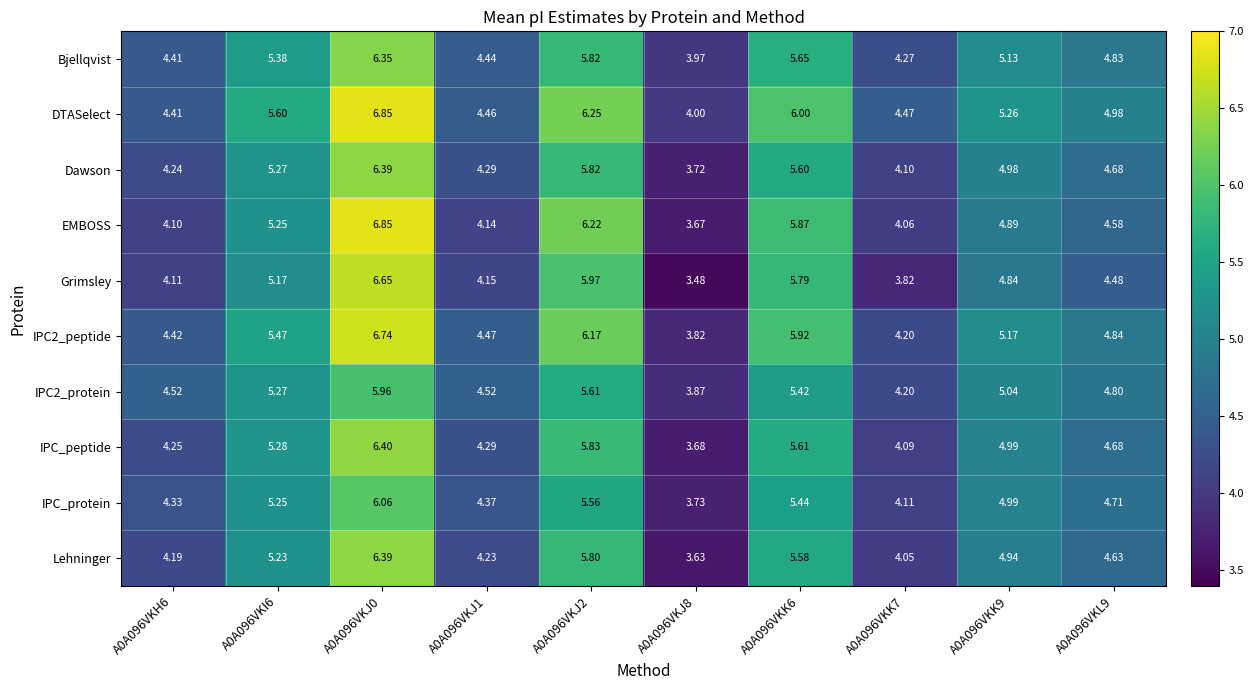

Which series has the widest spread of values?

EMBOSS